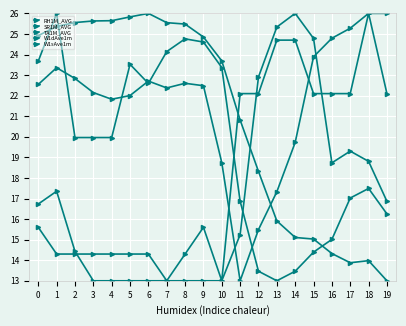

How many lines are shown in the chart?

5